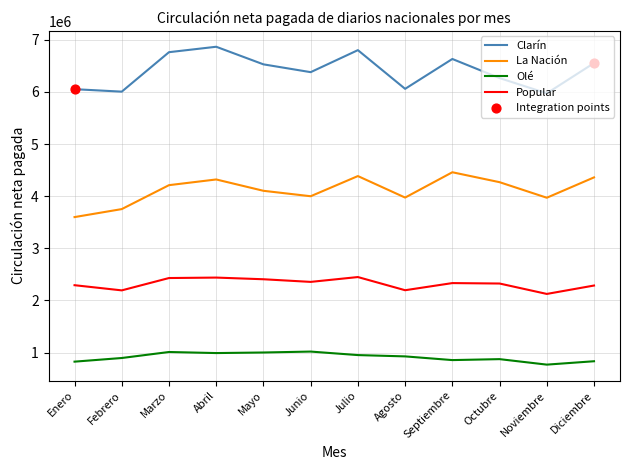

What is the total value across all series at Octubre?

13731818